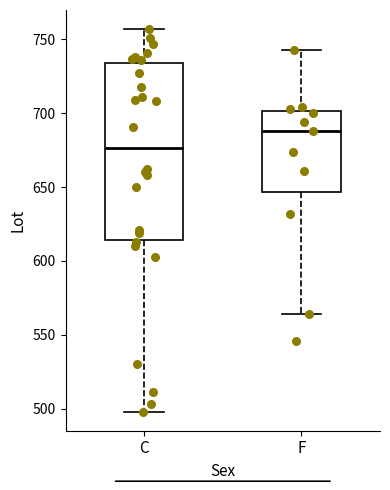

Reading left to right, read every box against the y-axis: the position of its median line, the range the box covers, and the ends of its whiskers. The values are not printed on the chart, so give them approximately, as read against the axis.

C: median 675, box 615 to 735, whiskers 500 to 755
F: median 690, box 645 to 700, whiskers 565 to 745